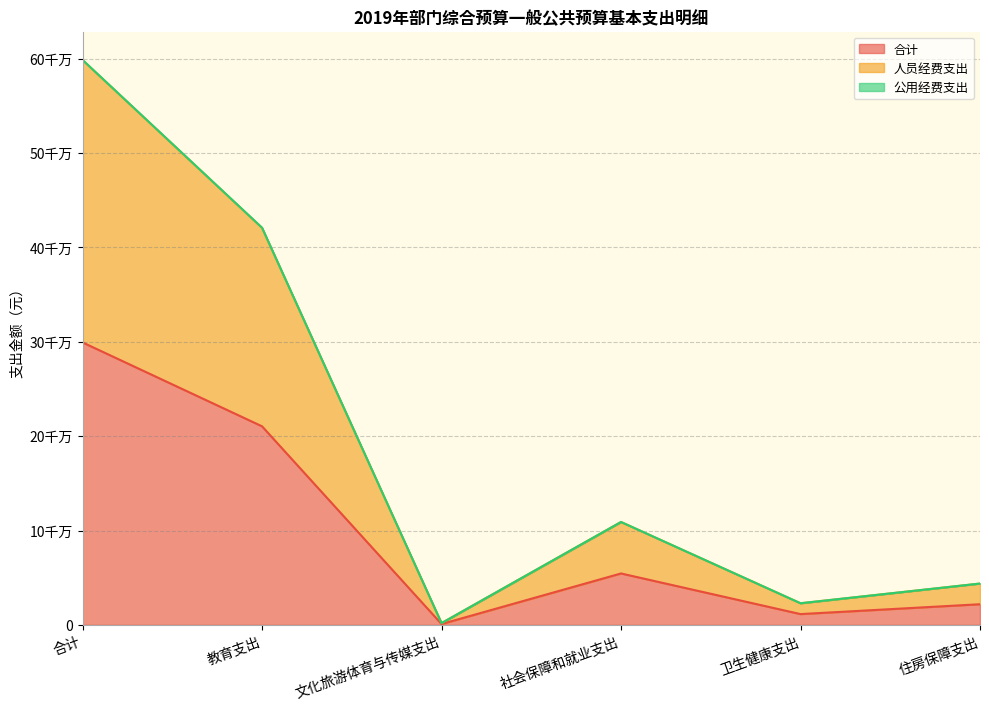

What is the label of the 2nd point from the right?

卫生健康支出